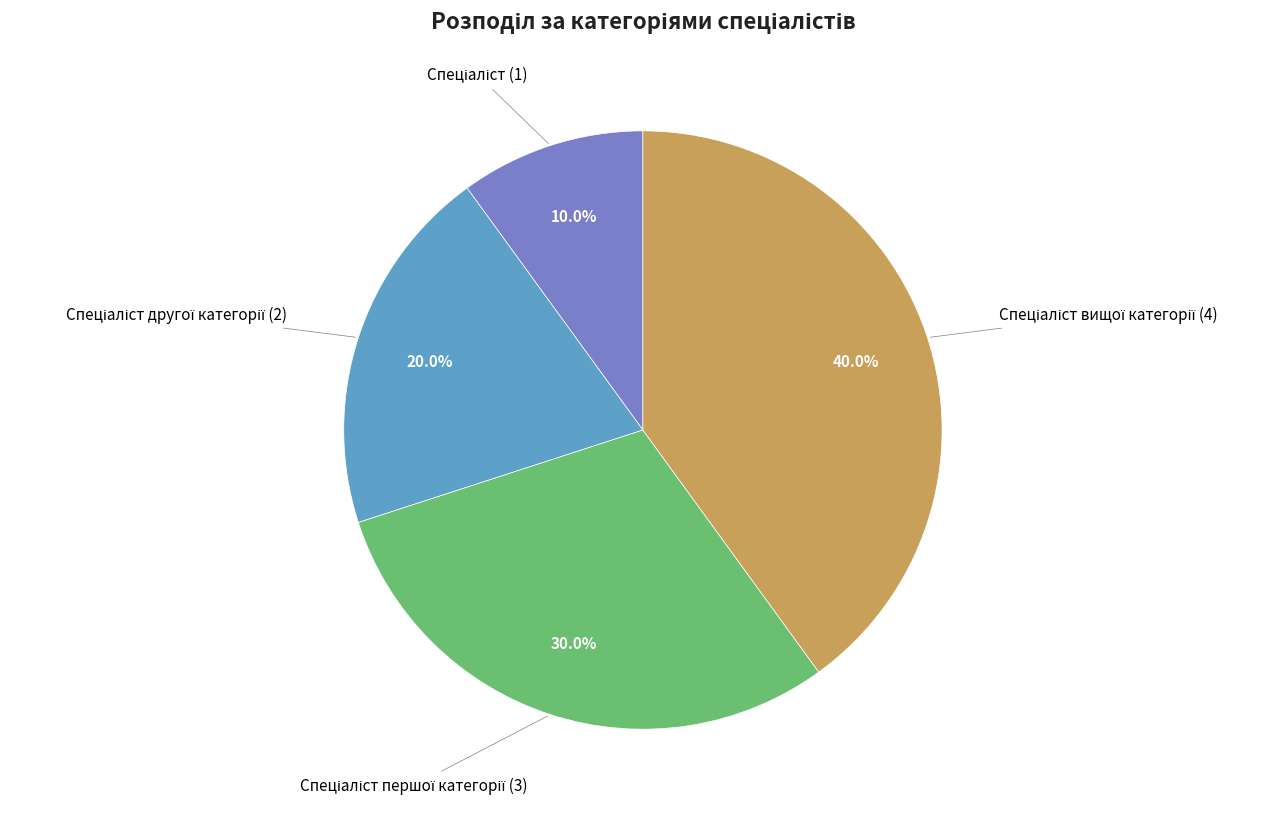

Is there a majority slice in this chart?

No